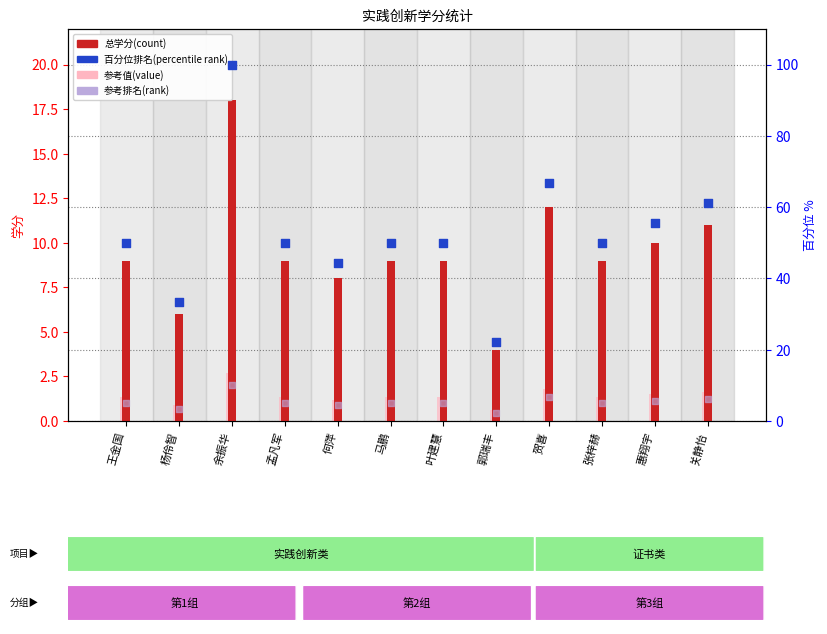

At which category is the sum across all series the highest?

余振华